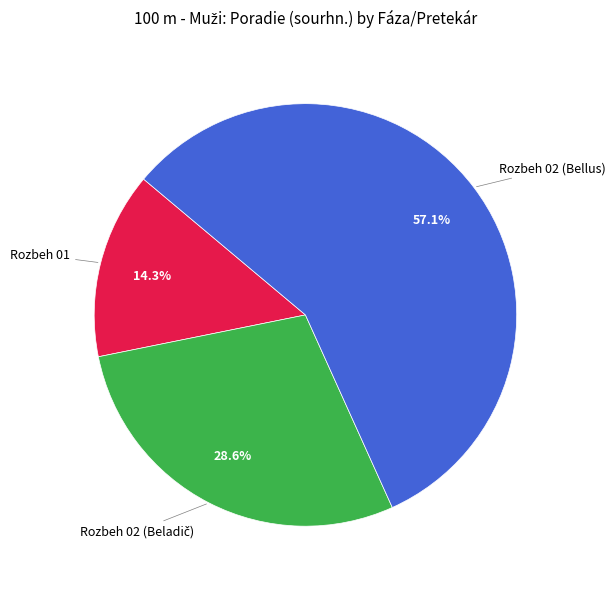

Does any single category account for the majority?

Yes